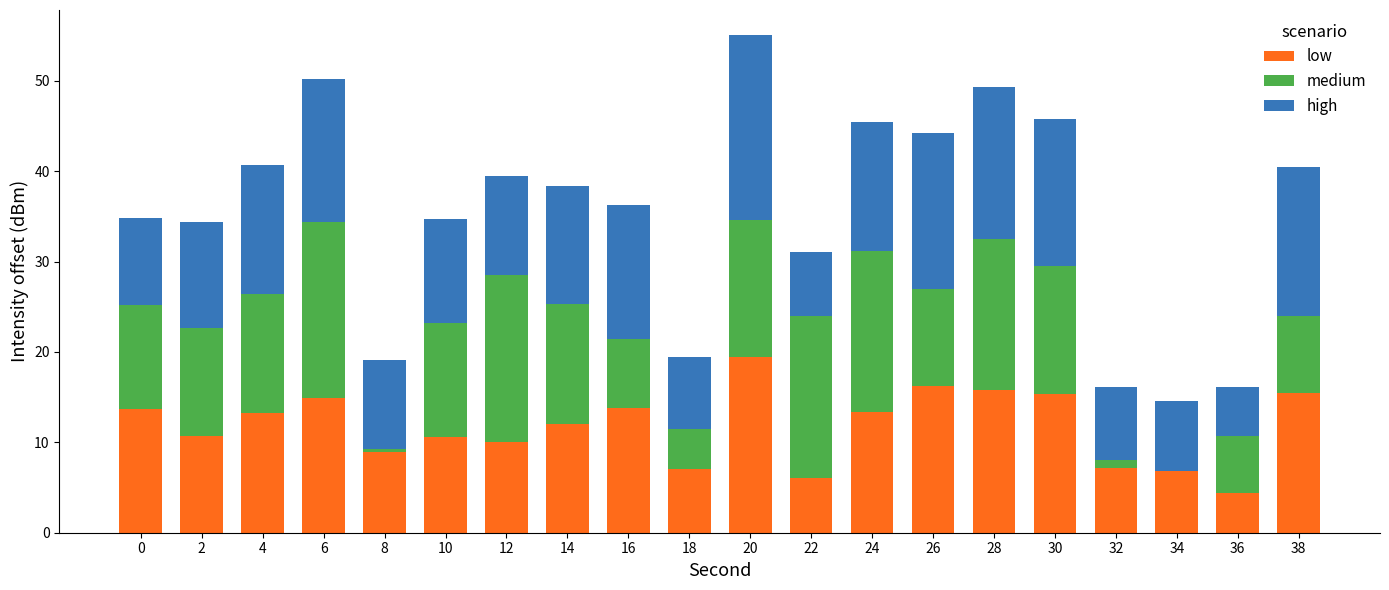

What value does the low series have at 24?

13.3